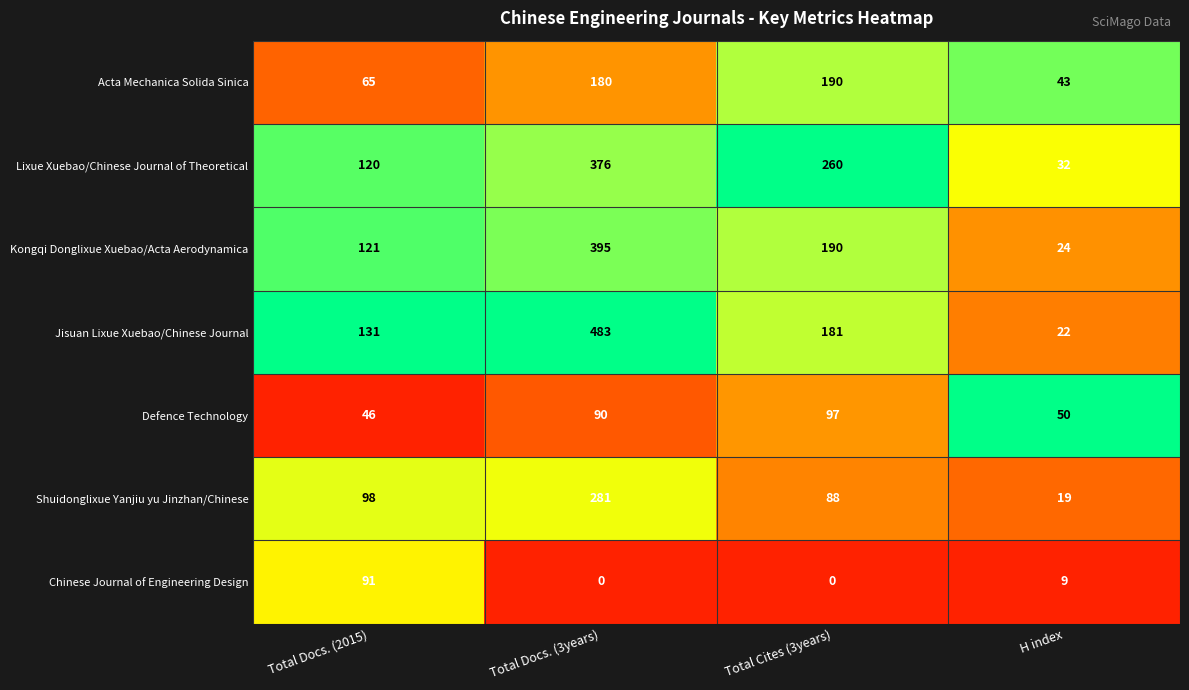

Between Total Docs. (3years) and H index, which series saw the biggest shift?

Jisuan Lixue Xuebao/Chinese Journal